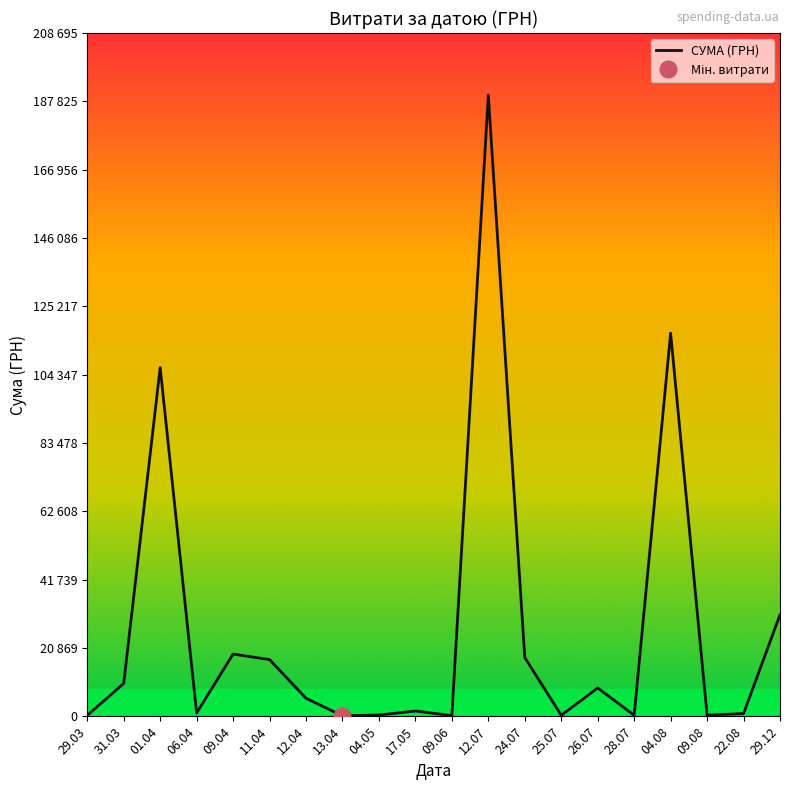

Reading left to right, extract all data points from this chart.

29.03=295.7	31.03=10044.0	01.04=106523.5	06.04=1032.2	09.04=19017.4	11.04=17333.5	12.04=5521.3	13.04=173.9	04.05=407.0	17.05=1633.5	09.06=240.0	12.07=189723.1	24.07=17963.3	25.07=323.2	26.07=8661.0	28.07=331.6	04.08=117026.0	09.08=361.8	22.08=852.0	29.12=31000.0